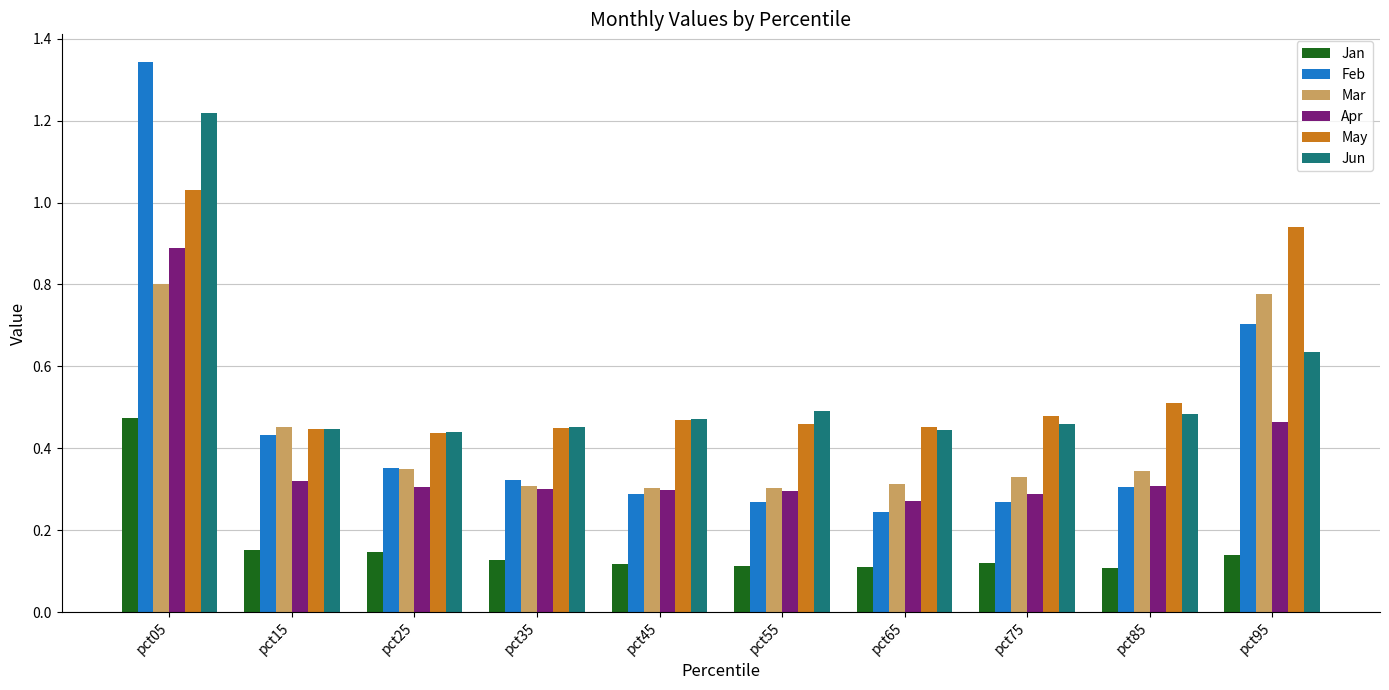

What is the sum of all Apr values?

3.7